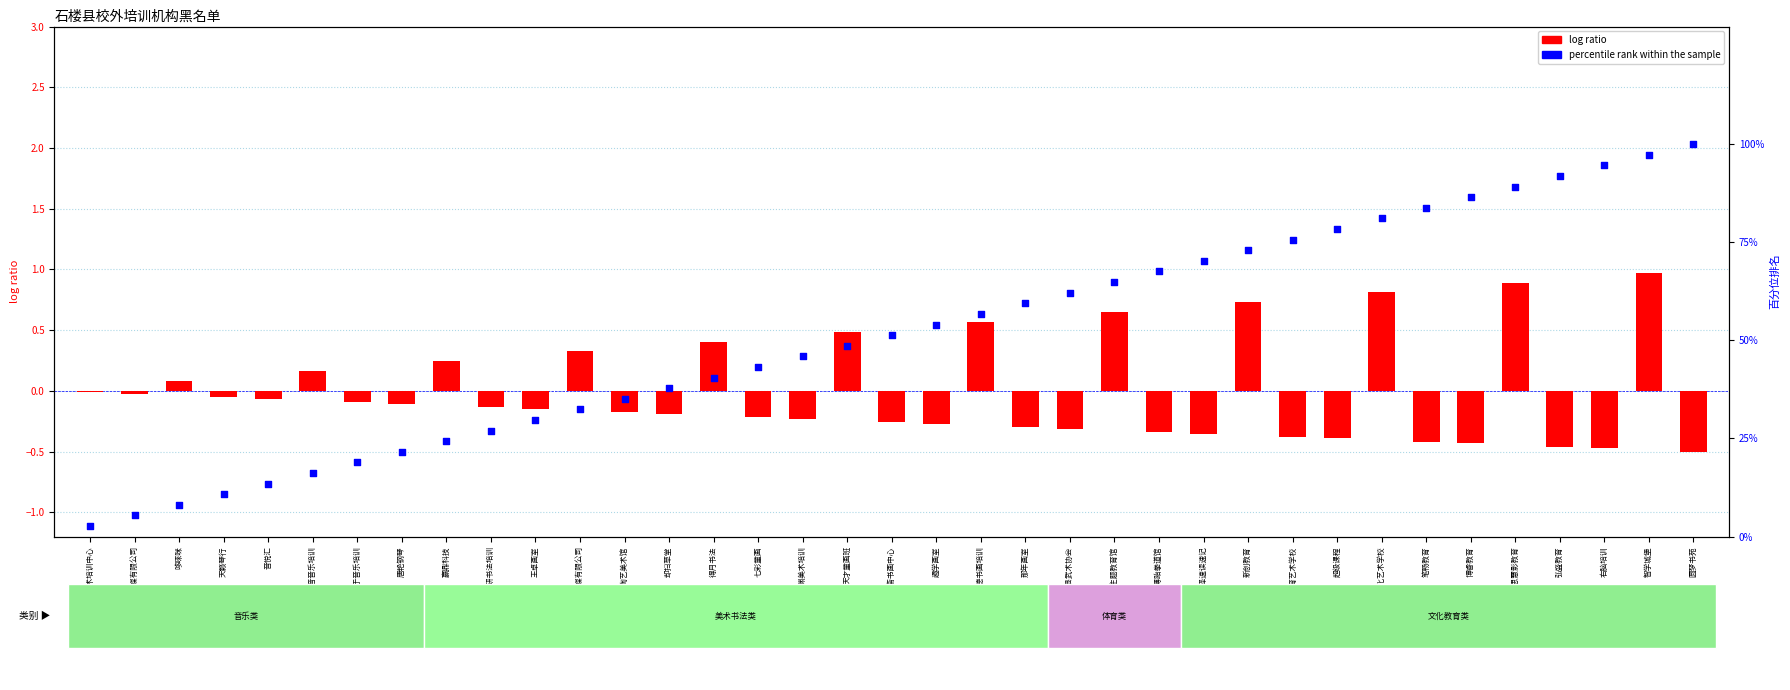

At which category is the sum across all series the highest?

圆梦书苑